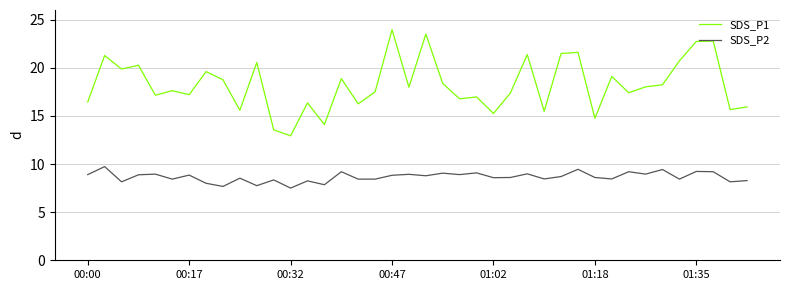

Which series has the largest total across all categories?

SDS_P1